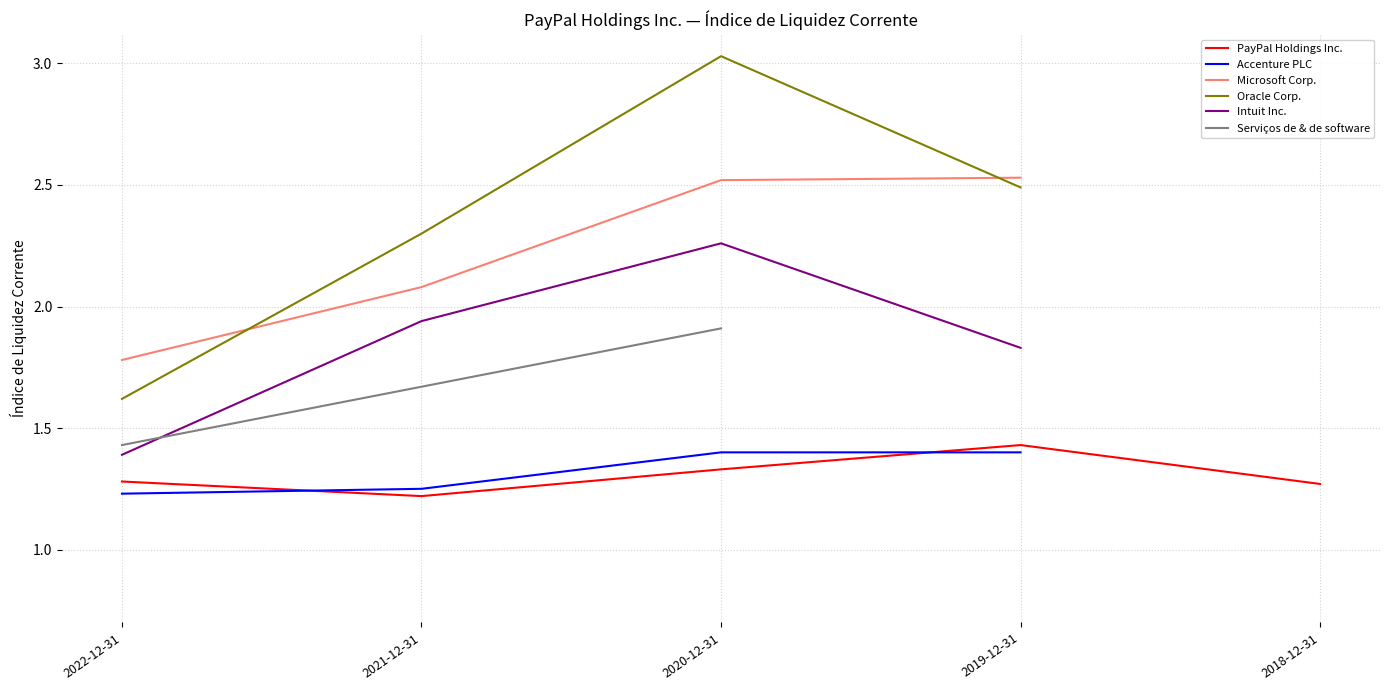

List the labels in order of Accenture PLC value, smallest first.

2018-12-31, 2022-12-31, 2021-12-31, 2020-12-31, 2019-12-31